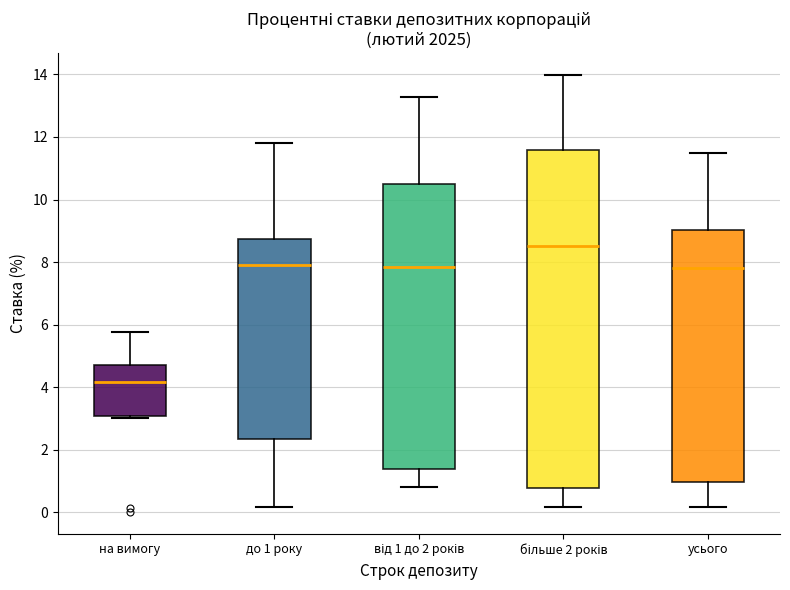

Which box's median line is the highest?

більше 2 років